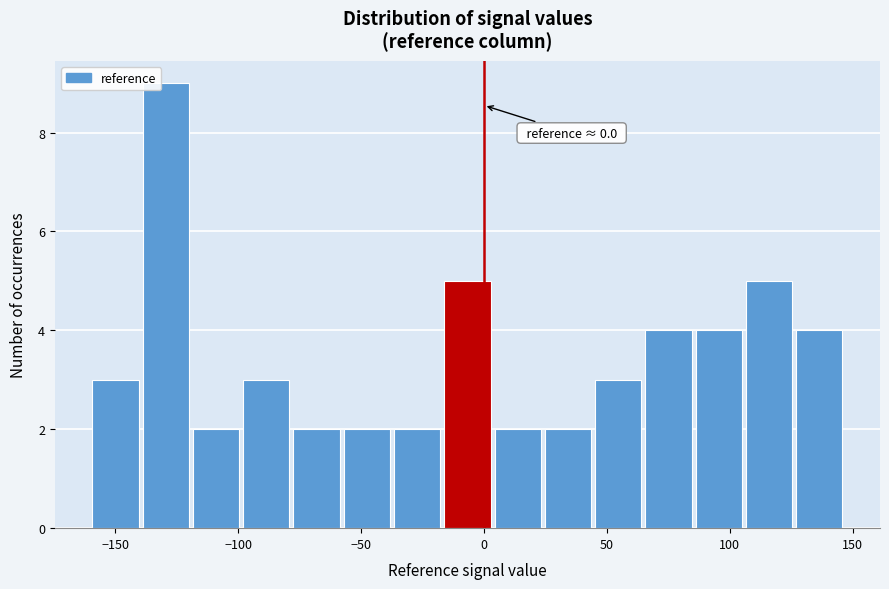

Which range on the x-axis has the tallest bar?

-140 to -120